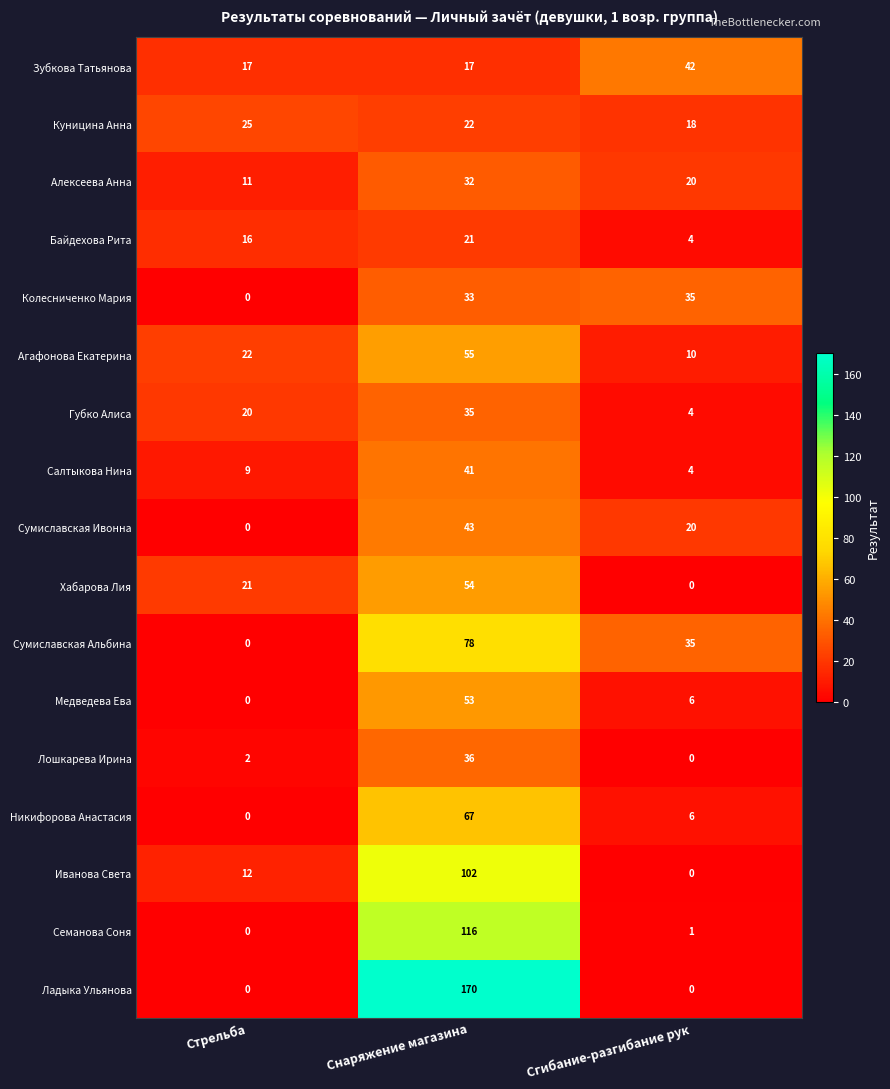

Which category has the lowest value in the Алексеева Анна series?

Стрельба